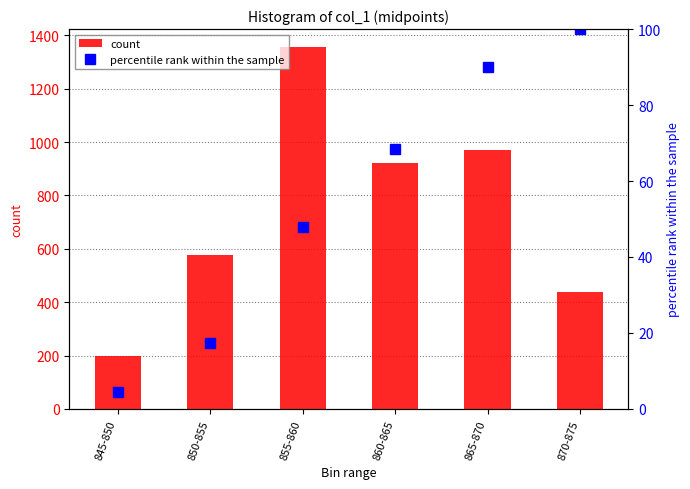

What is the label of the 4th bar from the right?

855-860